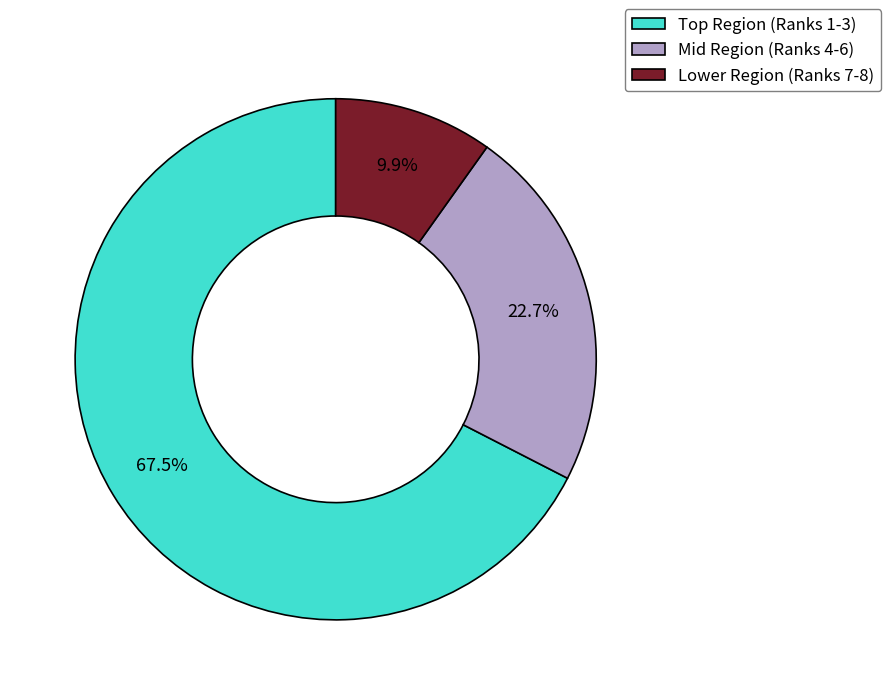

Which category has the smallest portion of the pie?

Lower Region (Ranks 7-8)